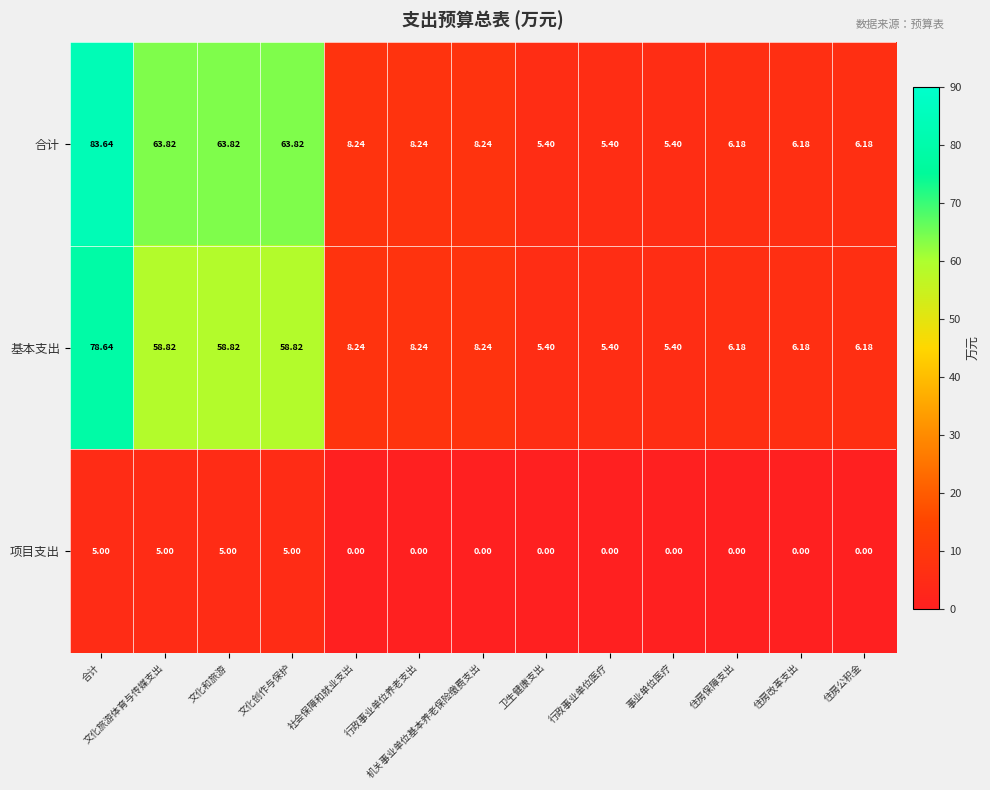

Which series has the largest range (max minus min)?

合计